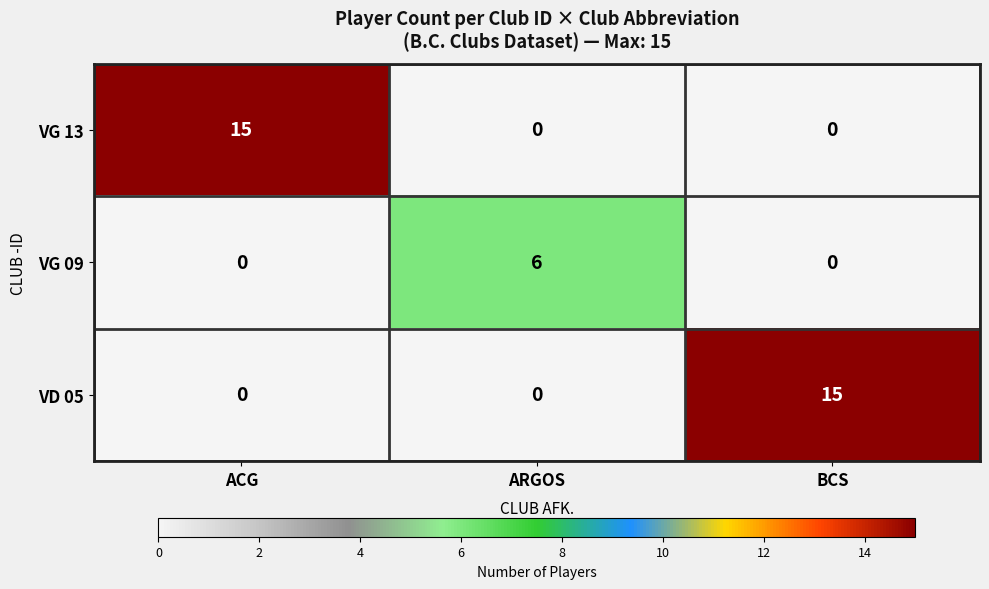

What is the spread (max minus min) of values at BCS?

15